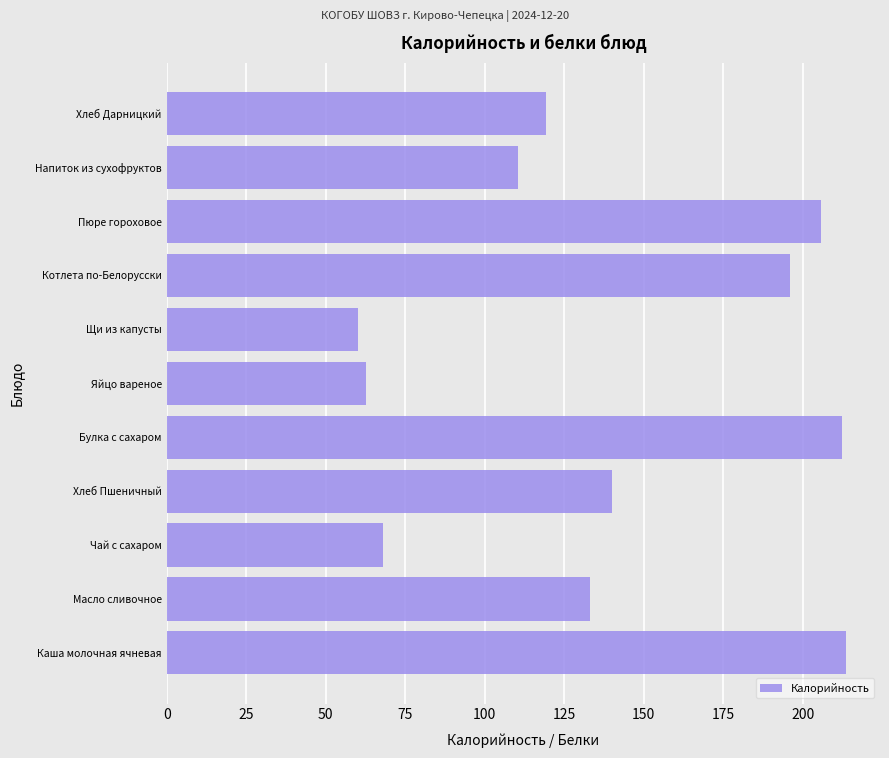

What is the minimum value shown in the chart?

60.2